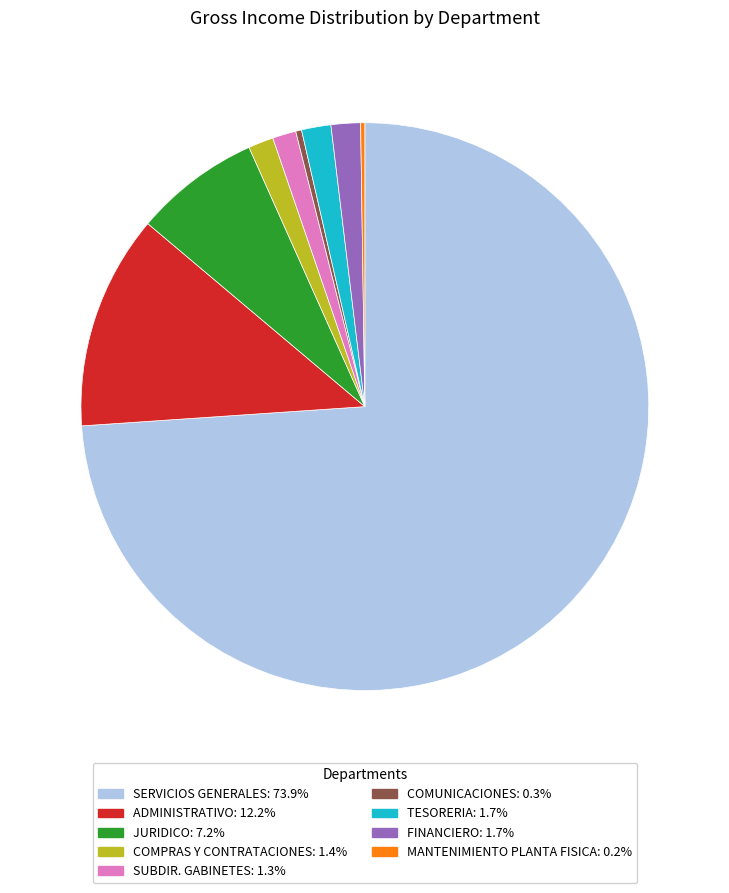

Between SERVICIOS GENERALES and JURIDICO, which is larger?

SERVICIOS GENERALES